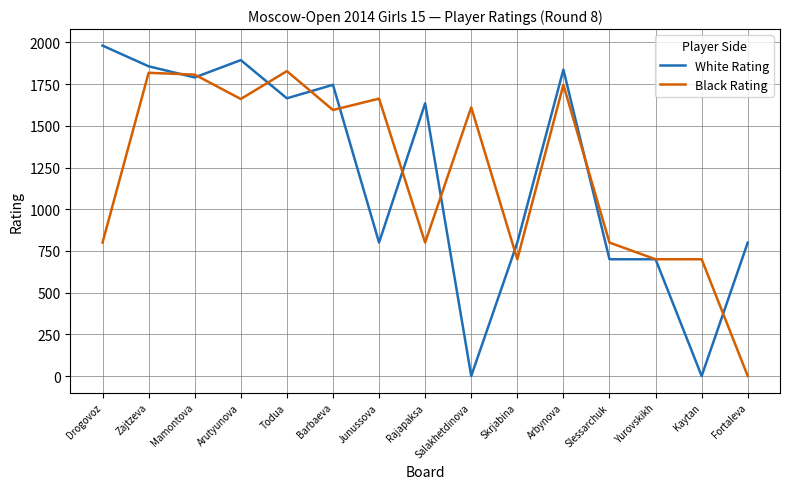

Rank the series by their maximum value, from highest to lowest.

White Rating, Black Rating